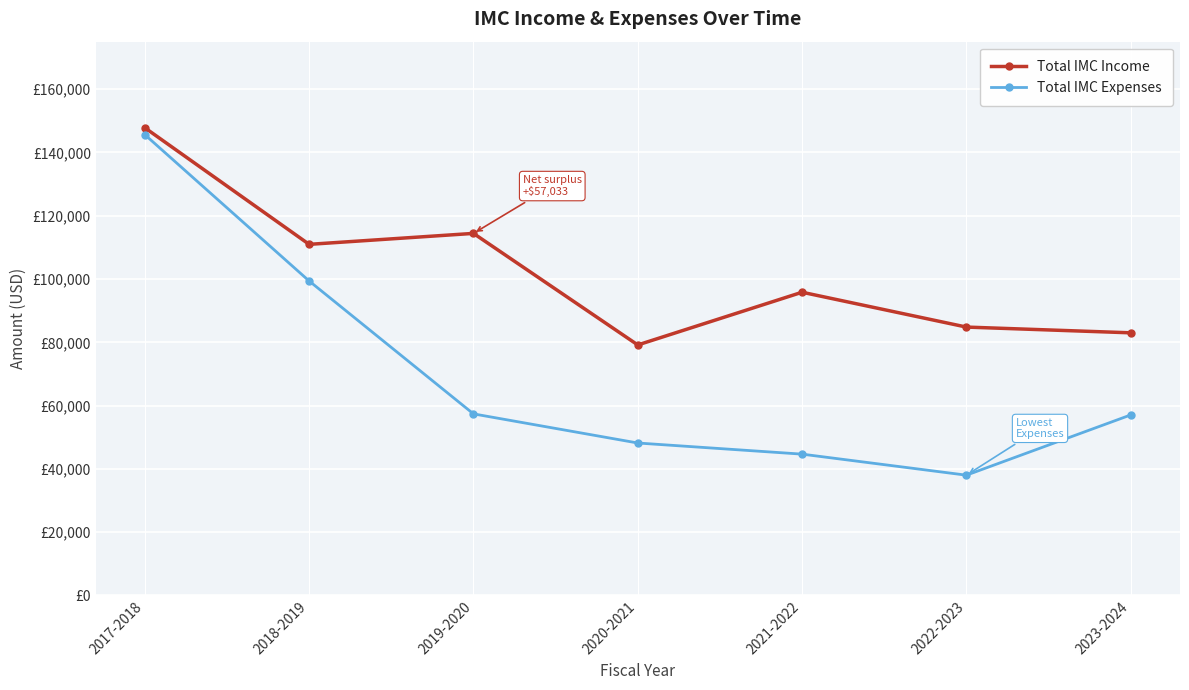

What is the spread (max minus min) of values at 2021-2022?

51161